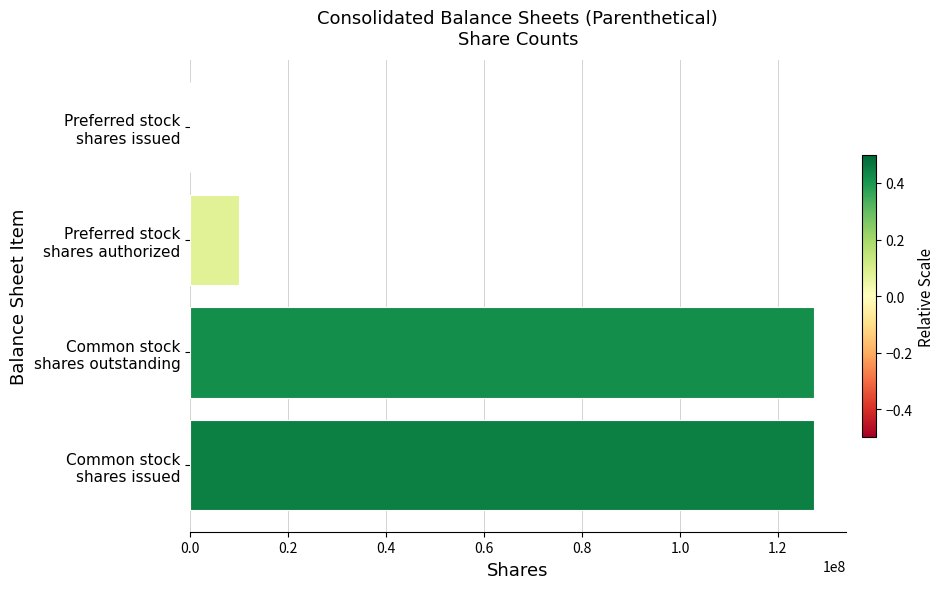

What is the greatest value displayed?

127462409